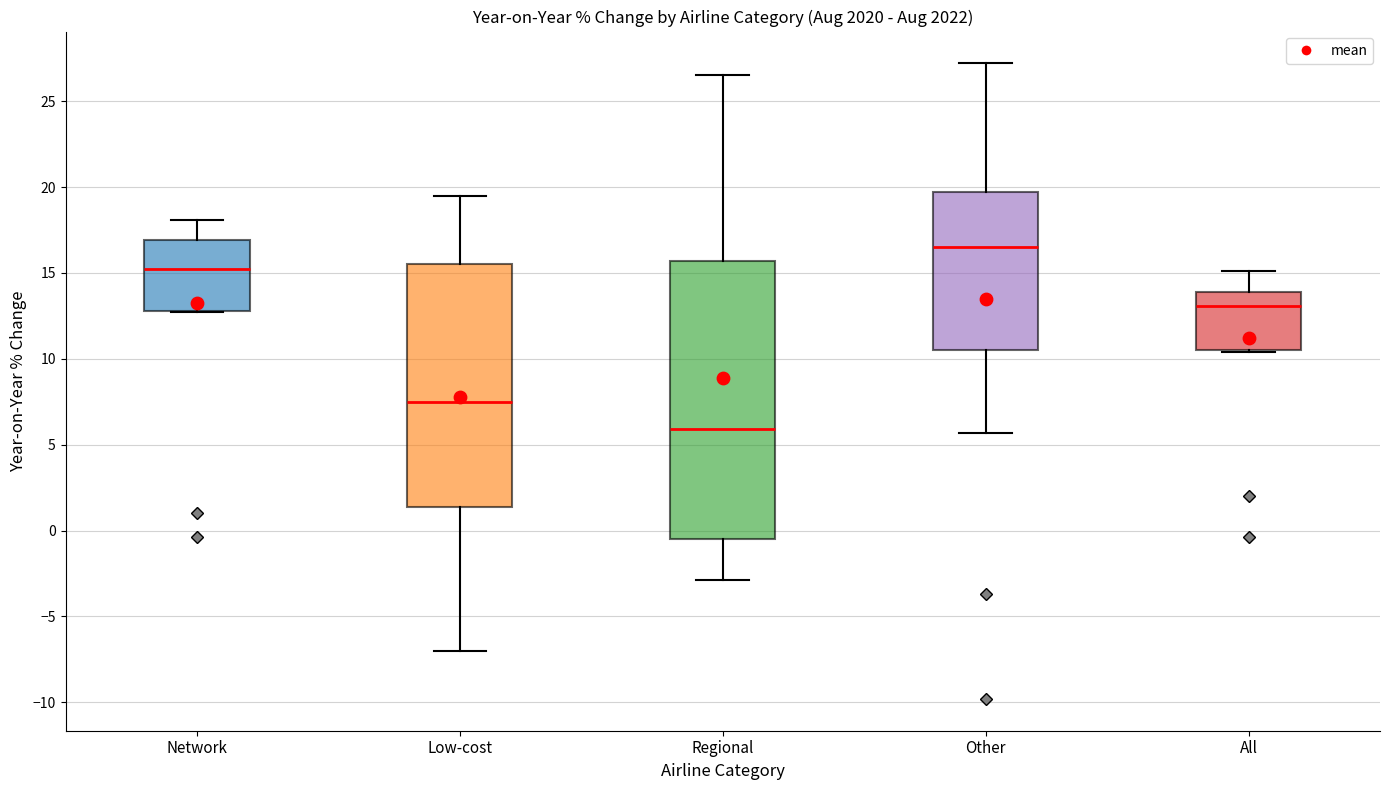

Reading left to right, read every box against the y-axis: the position of its median line, the range the box covers, and the ends of its whiskers. The values are not printed on the chart, so give them approximately, as read against the axis.

Network: median 15.0, box 13.0 to 17.0, whiskers 12.5 to 18.0
Low-cost: median 7.5, box 1.5 to 15.5, whiskers -7.0 to 19.5
Regional: median 6.0, box -0.5 to 15.5, whiskers -3.0 to 26.5
Other: median 16.5, box 10.5 to 19.5, whiskers 5.5 to 27.0
All: median 13.0, box 10.5 to 14.0, whiskers 10.5 to 15.0